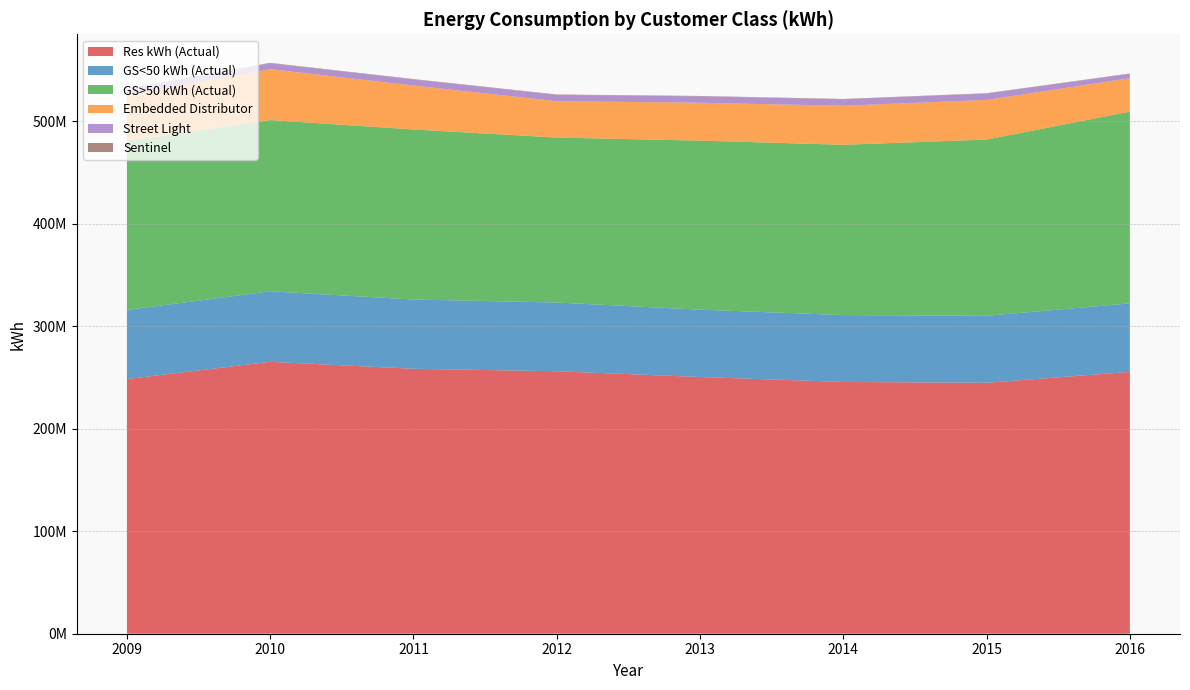

Reading right to left, extract all data points from this chart.

Res kWh (Actual): 2016=255390421.6	2015=244757239.5	2014=245551953.0	2013=250406104.8	2012=256003979.4	2011=258409726.0	2010=265216568.1	2009=248399886.5
GS<50 kWh (Actual): 2016=66808992.6	2015=65329579.3	2014=65242010.9	2013=65663989.7	2012=67056277.6	2011=67558142.7	2010=68742429.7	2009=67411402.2
GS>50 kWh (Actual): 2016=187031605.7	2015=171874065.5	2014=166100613.0	2013=164887609.1	2012=160883811.7	2011=165850871.7	2010=167052602.5	2009=164879031.7
Embedded Distributor: 2016=32586842.7	2015=38655620.1	2014=38058828.0	2013=36931636.3	2012=35429534.5	2011=42820520.8	2010=49638852.1	2009=44707889.9
Street Light: 2016=4268687.7	2015=6227062.8	2014=6286757.9	2013=6271491.4	2012=6205705.3	2011=5969304.2	2010=5780507.1	2009=5814687.7
Sentinel: 2016=335758.1	2015=341135.6	2014=350517.7	2013=342834.1	2012=383993.9	2011=382813.8	2010=393141.5	2009=398170.6